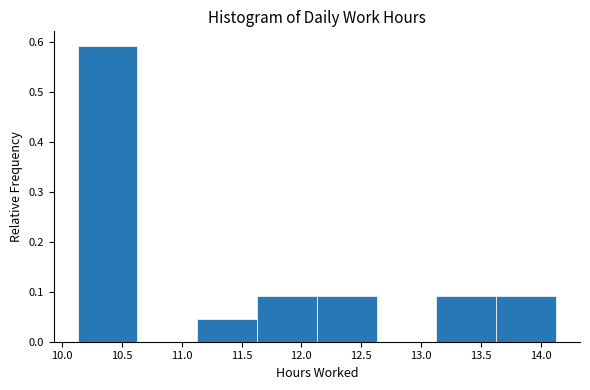

Reading left to right, transcribe this chart: for each bar, give the range it covers on the x-axis and its height. Neither the bar edges nor the heights are printed on the chart, so give them approximately, as read against the axes.

10.13 to 10.63: 0.59
10.63 to 11.13: 0
11.13 to 11.63: 0.05
11.63 to 12.13: 0.09
12.13 to 12.63: 0.09
12.63 to 13.13: 0
13.13 to 13.63: 0.09
13.63 to 14.13: 0.09